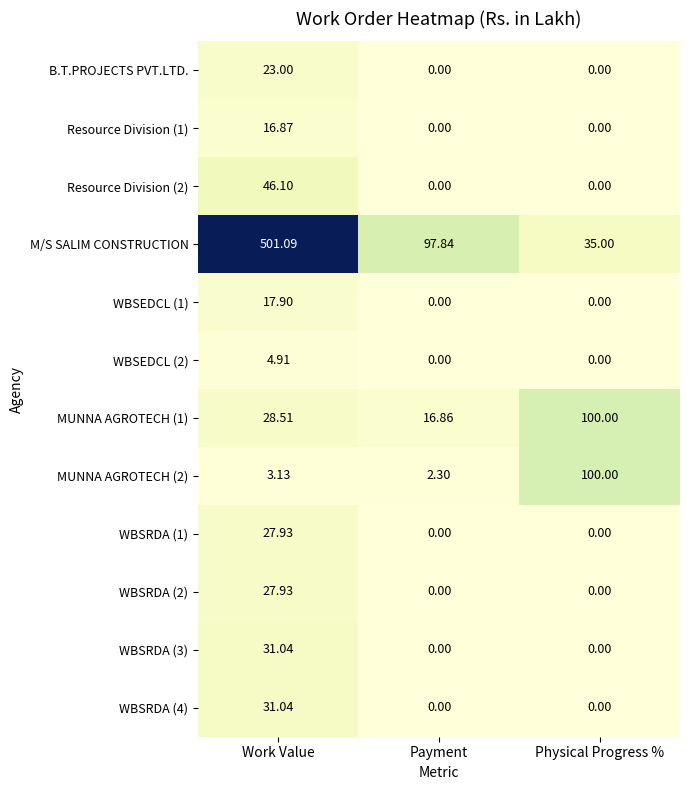

Between Work Value and Physical Progress %, which series saw the biggest shift?

M/S SALIM CONSTRUCTION